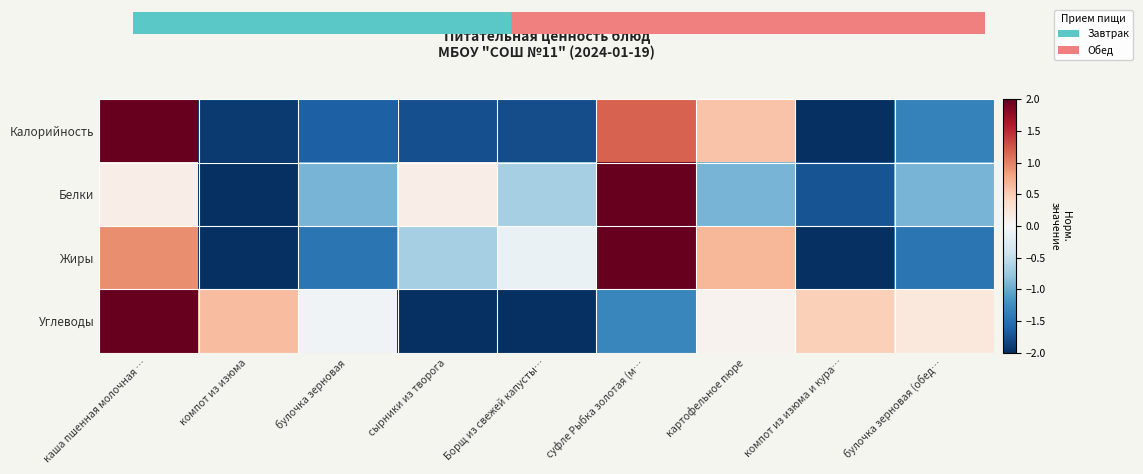

List the labels in order of Углеводы value, largest first.

каша пшенная молочная …, компот из изюма, компот из изюма и кура…, булочка зерновая (обед…, картофельное пюре, булочка зерновая, суфле Рыбка золотая (м…, сырники из творога, Борщ из свежей капусты…